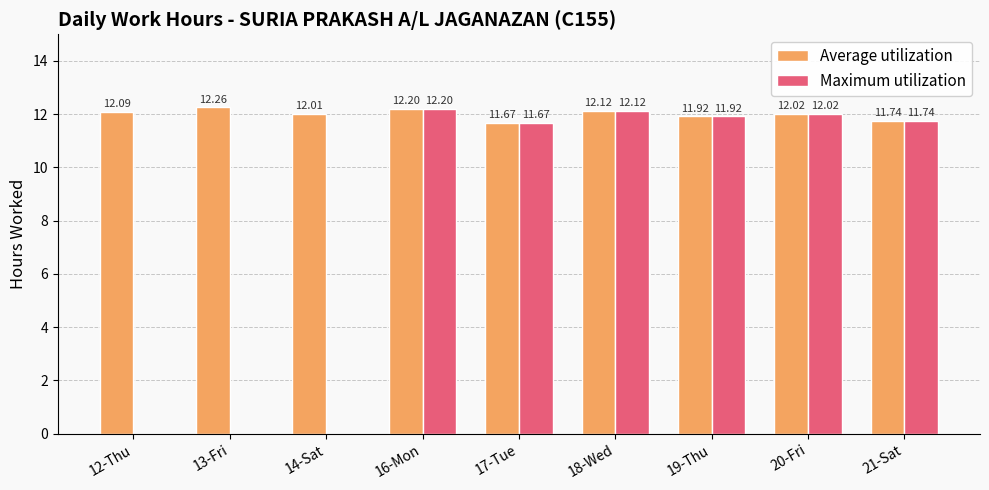

What is the approximate value of Average utilization at 14-Sat?

12.0